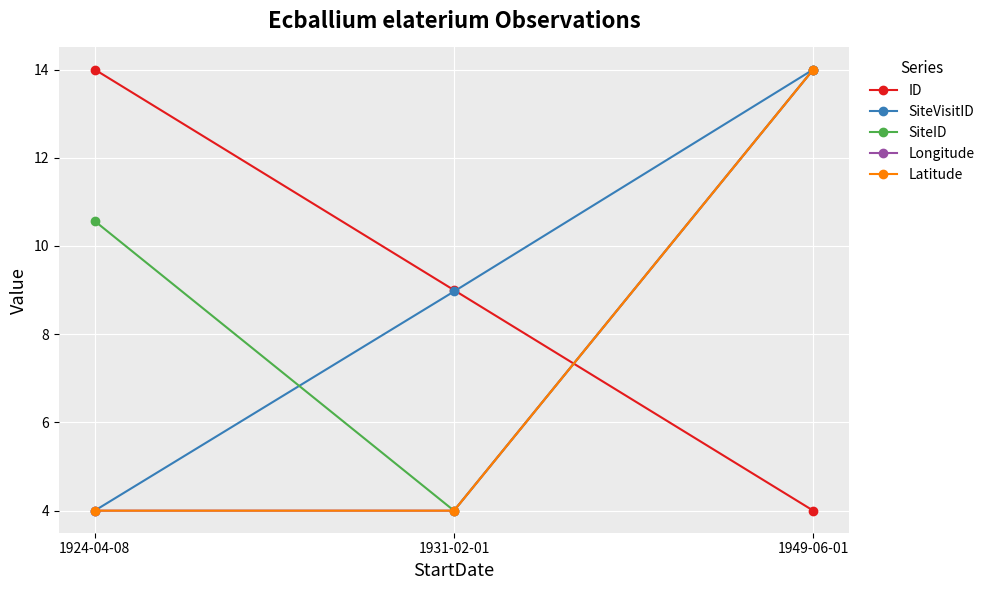

Which series has the largest total across all categories?

SiteID